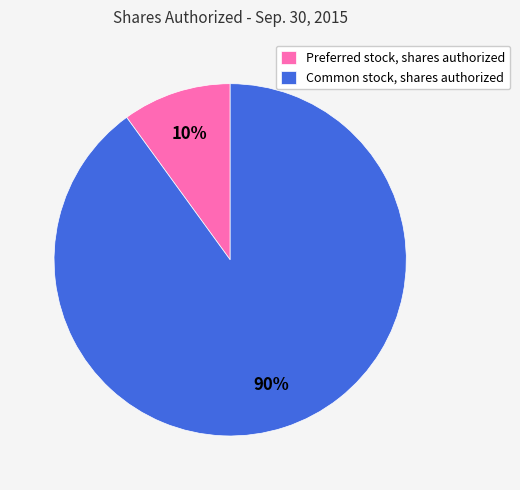

Count the number of slices in the pie.

2